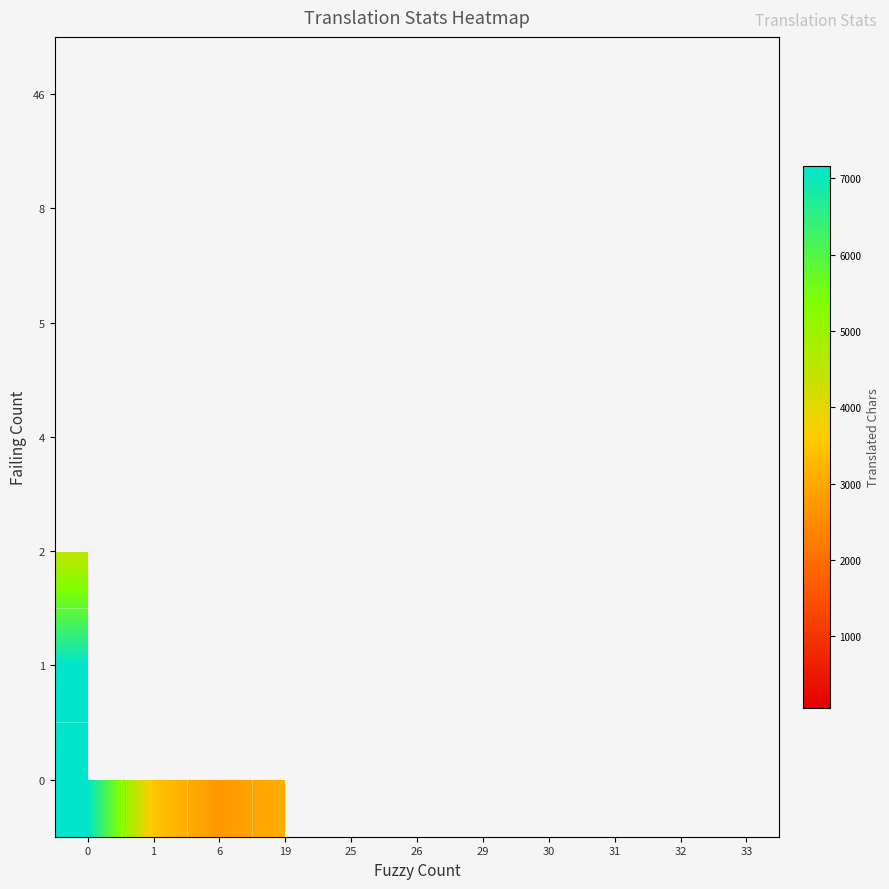

At how many categories does at least one series exceed 3555?

1